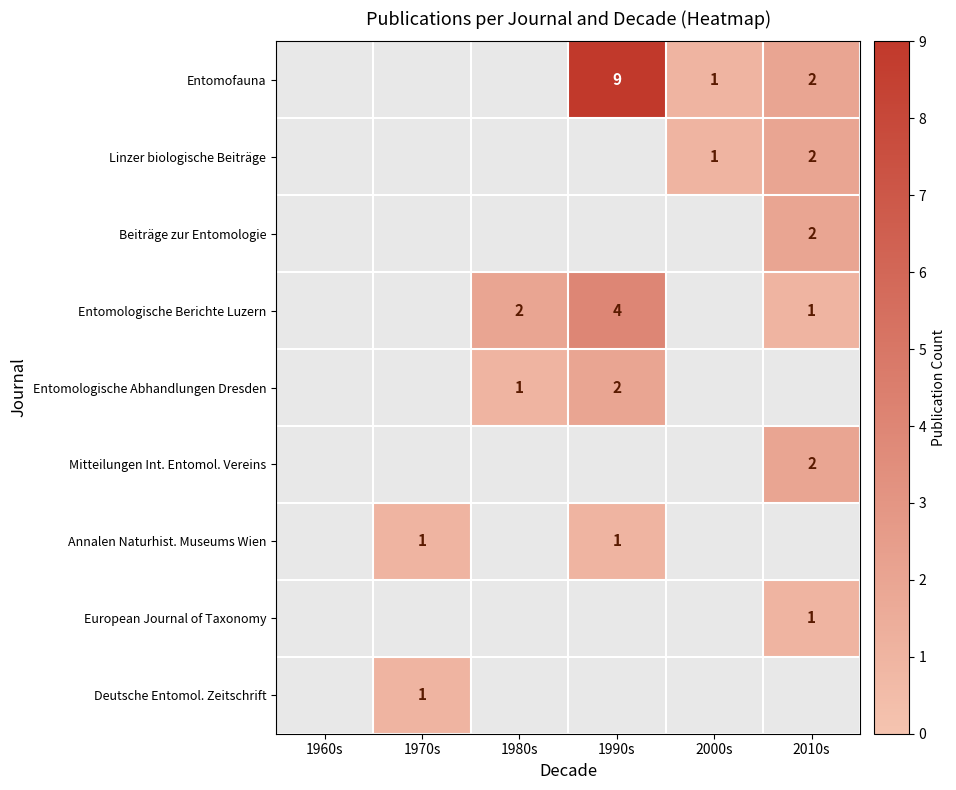

The value of Deutsche Entomol. Zeitschrift at 1970s is 1. True or false?

True